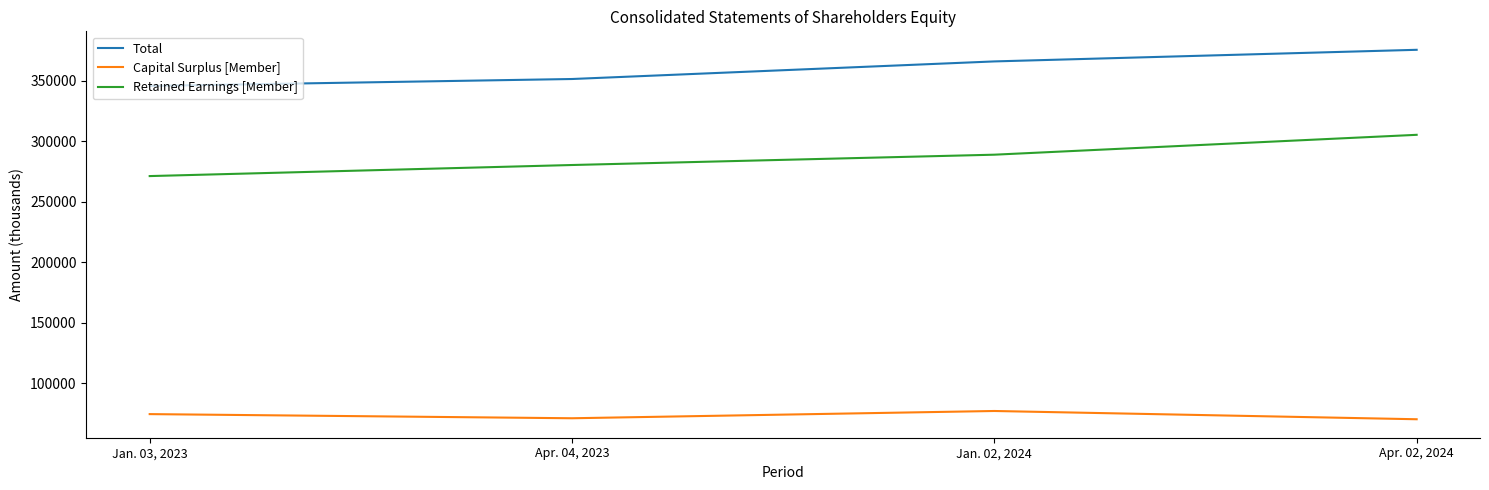

What are all the series names shown in the legend?

Total, Capital Surplus [Member], Retained Earnings [Member]